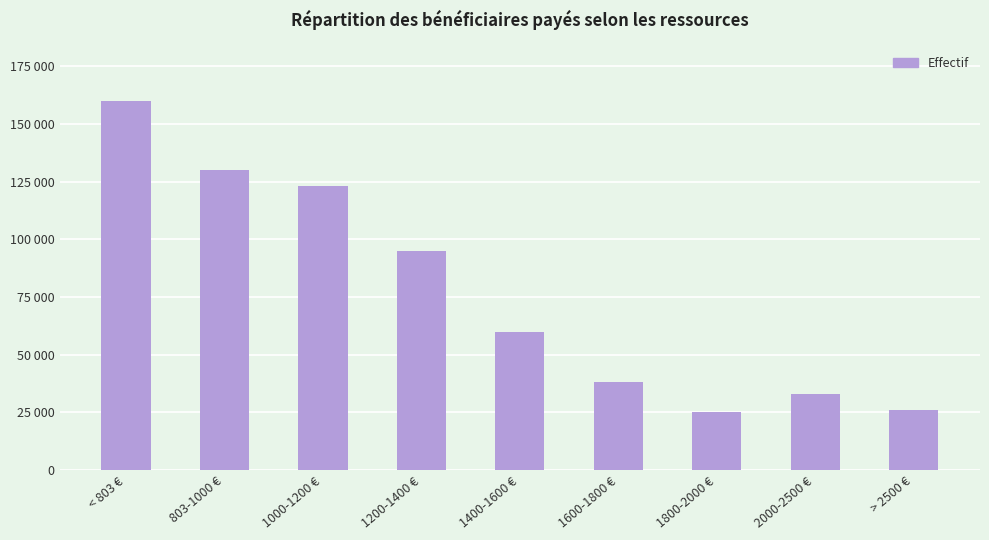

Are the bars horizontal?

No